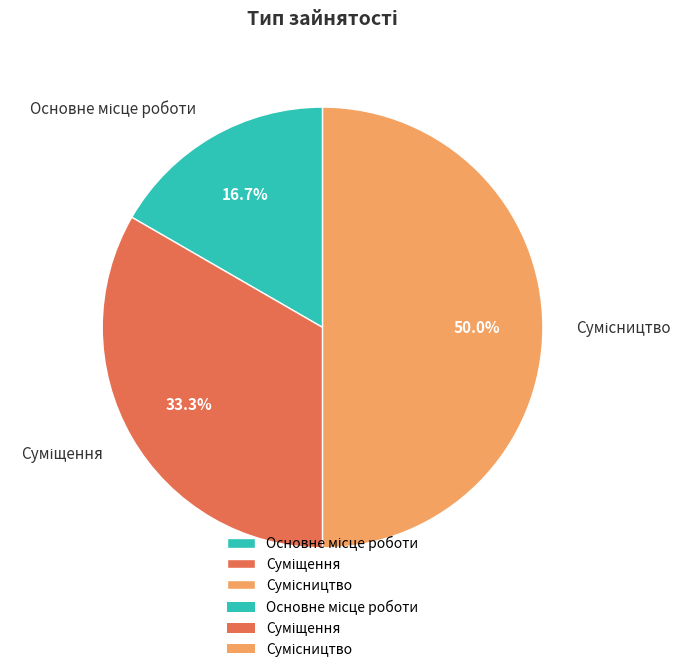

The Суміщення slice represents 33% of the pie. True or false?

True